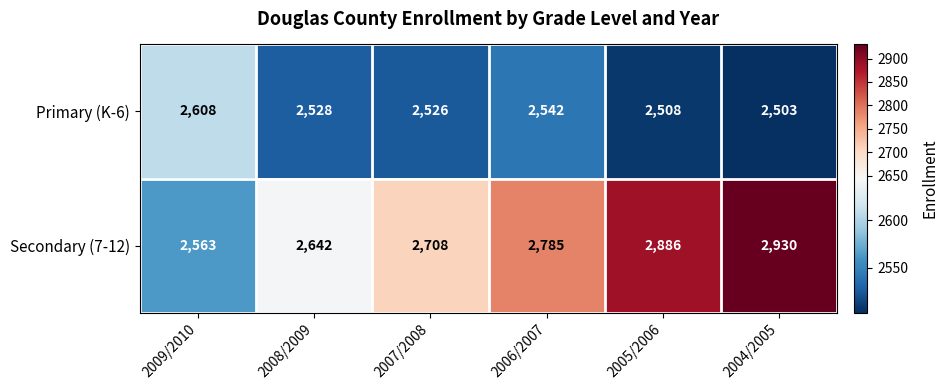

How many values in the Primary (K-6) series are below 2528?

3